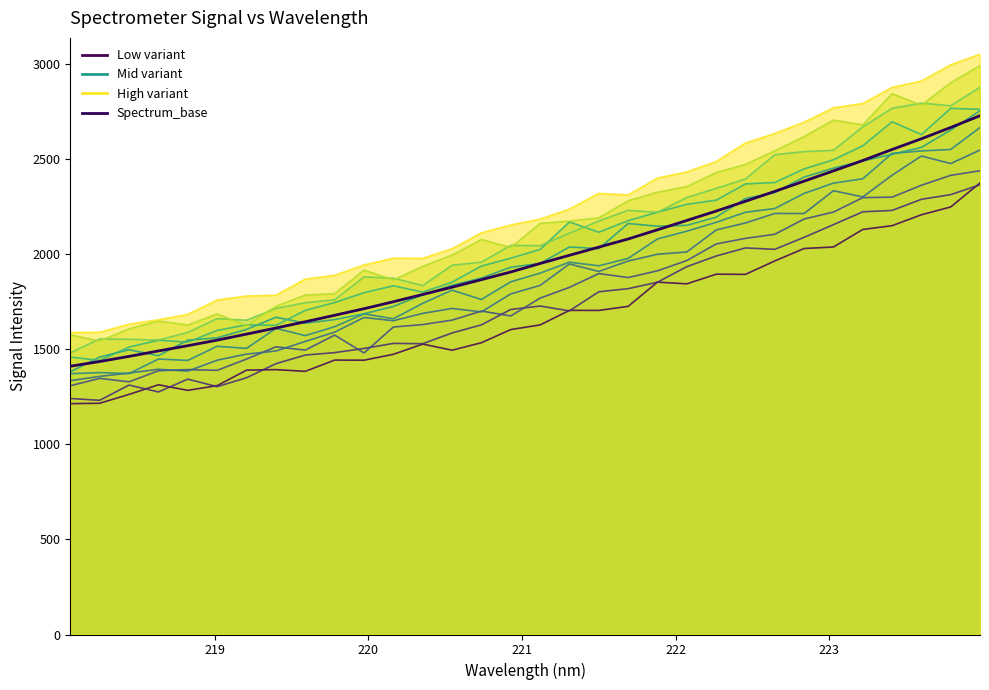

How many values are below 1950?

16